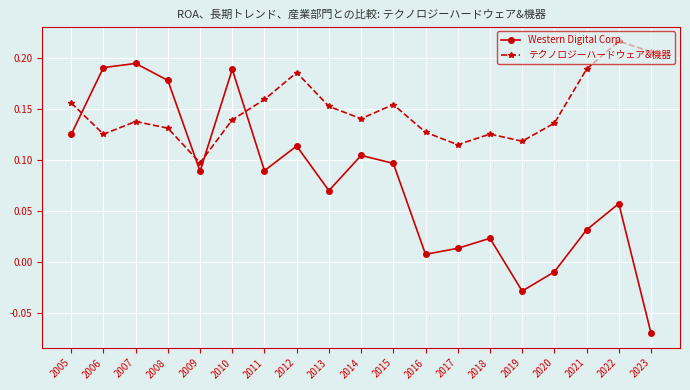

Which series changed the most between 2009 and 2021?

テクノロジーハードウェア&機器